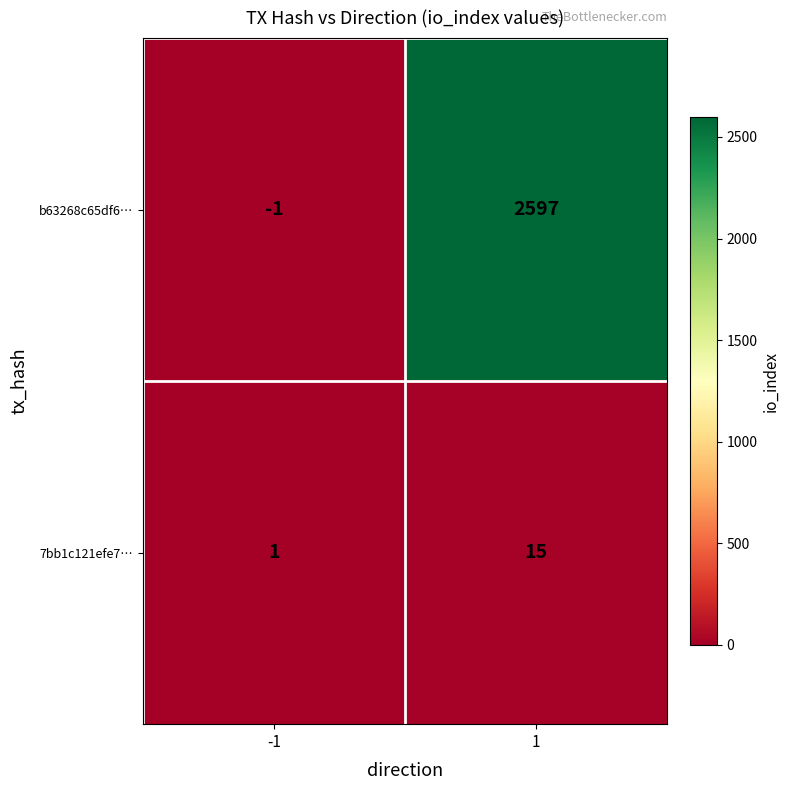

Reading left to right, transcribe all the data shown in this chart.

b63268c65df6…: -1=-1	1=2597
7bb1c121efe7…: -1=1	1=15